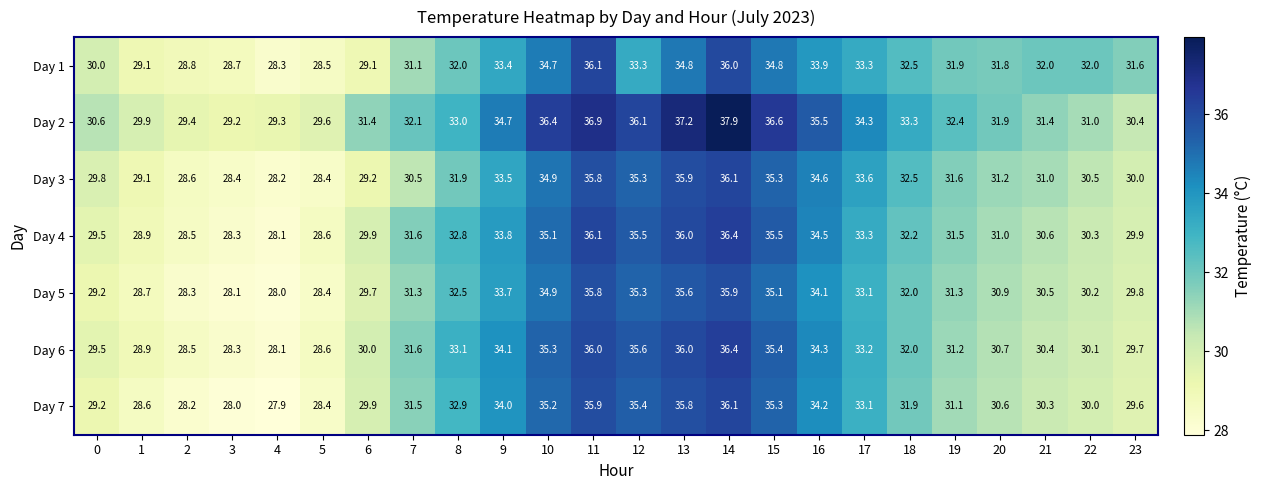

What is the minimum value shown in the chart?

27.9